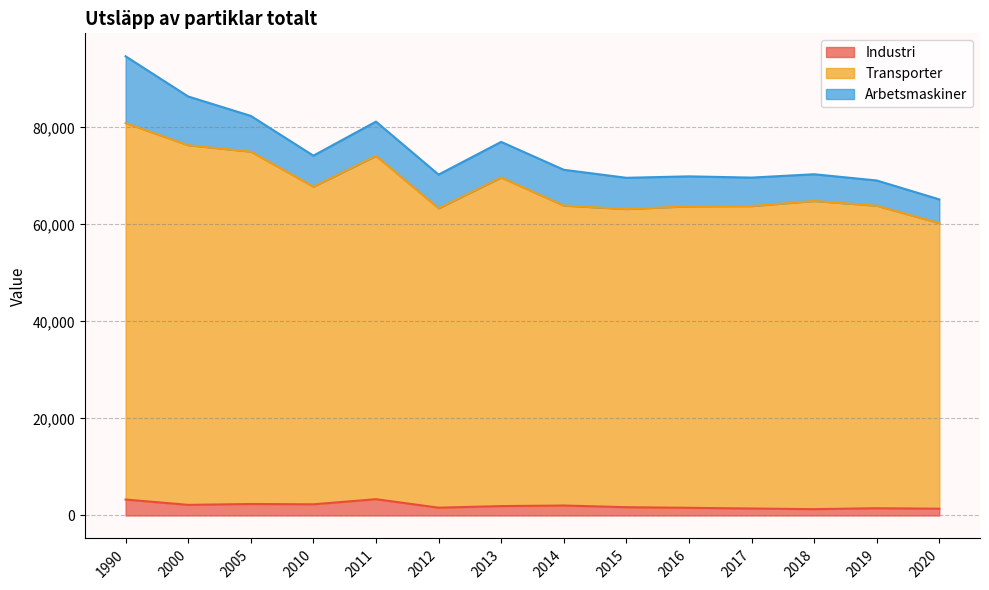

Which series changed the most between 2000 and 2018?

Transporter